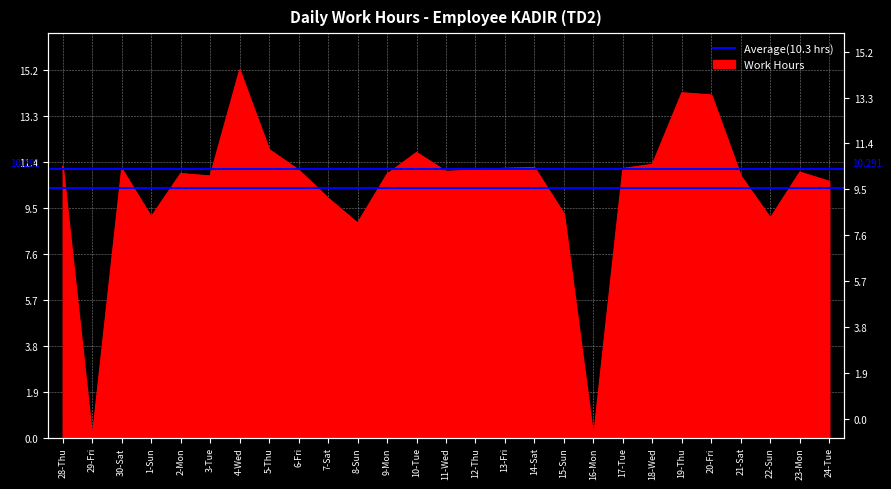

Rank the categories by value from lowest to highest.

29-Fri, 16-Mon, 8-Sun, 22-Sun, 1-Sun, 15-Sun, 7-Sat, 24-Tue, 3-Tue, 21-Sat, 9-Mon, 2-Mon, 23-Mon, 11-Wed, 6-Fri, 12-Thu, 30-Sat, 17-Tue, 13-Fri, 14-Sat, 28-Thu, 18-Wed, 10-Tue, 5-Thu, 20-Fri, 19-Thu, 4-Wed